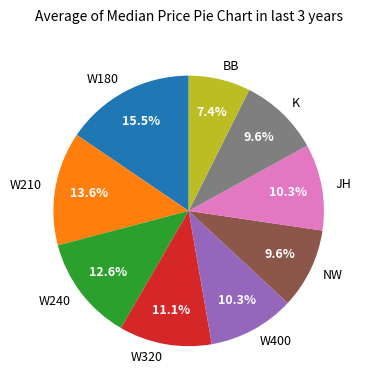

True or false: W400 accounts for 10% of the total.

True